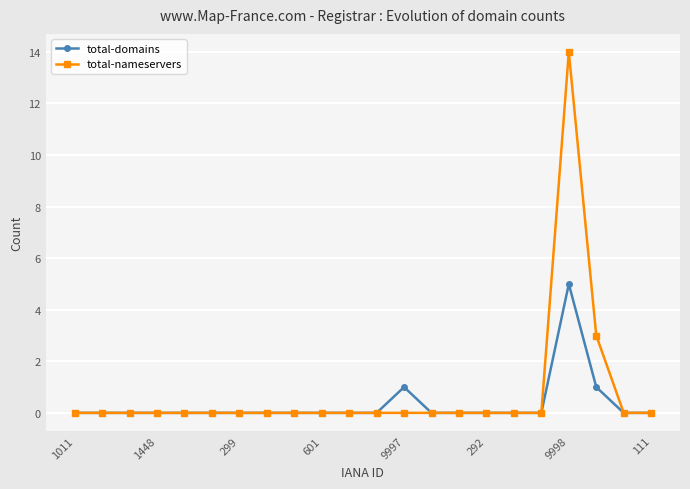

How many lines are shown in the chart?

2